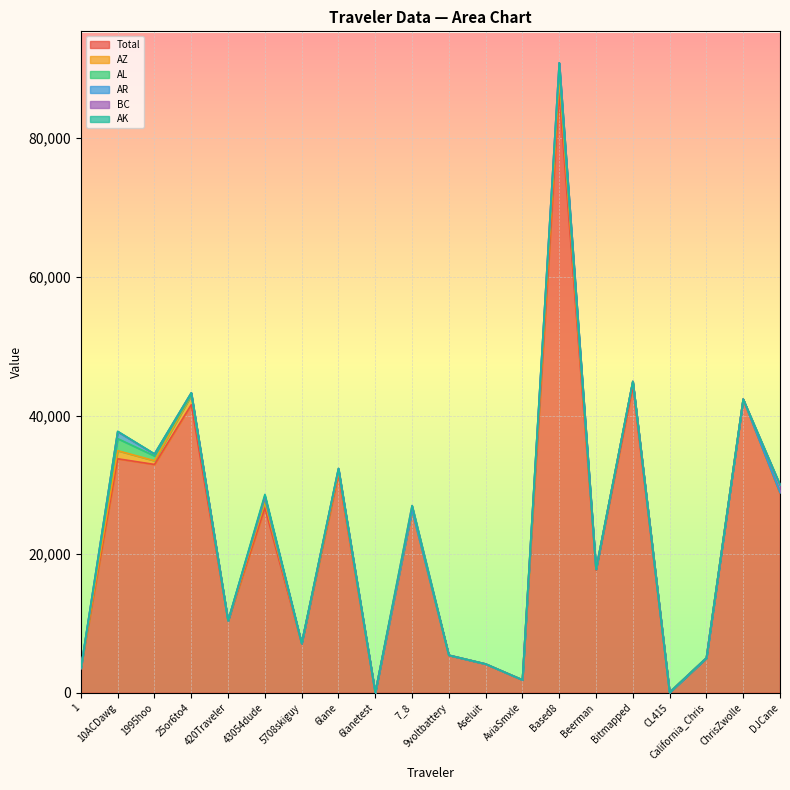

Which series has the largest total across all categories?

Total